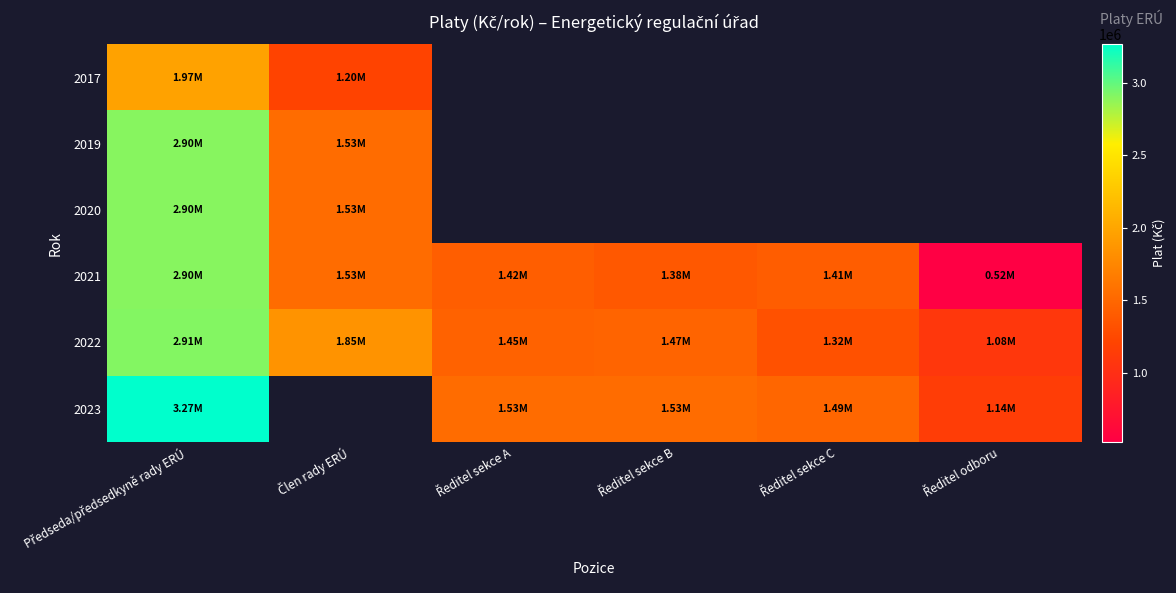

The 2021 series shows 1841561.5 at Ředitel sekce C. True or false?

False